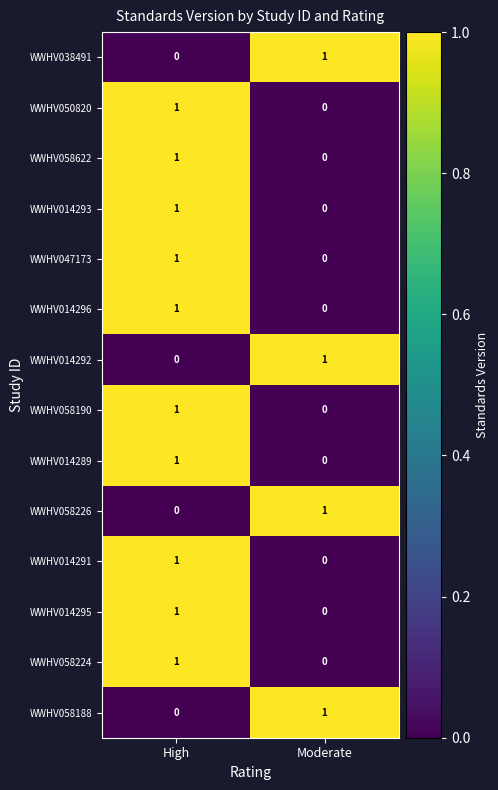

The value of WWHV047173 at Moderate is 0. True or false?

True